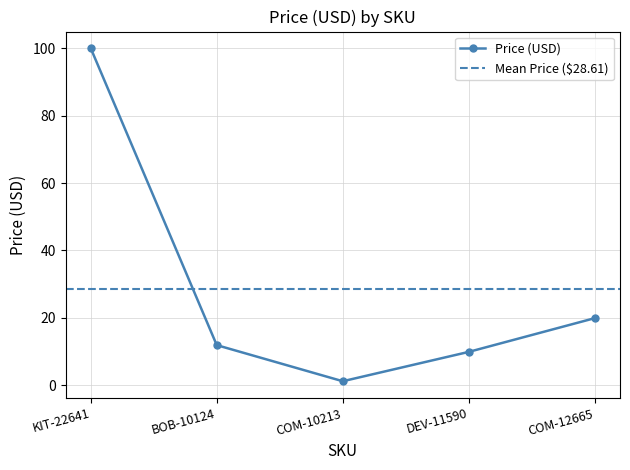

What is the label of the 2nd point from the right?

DEV-11590